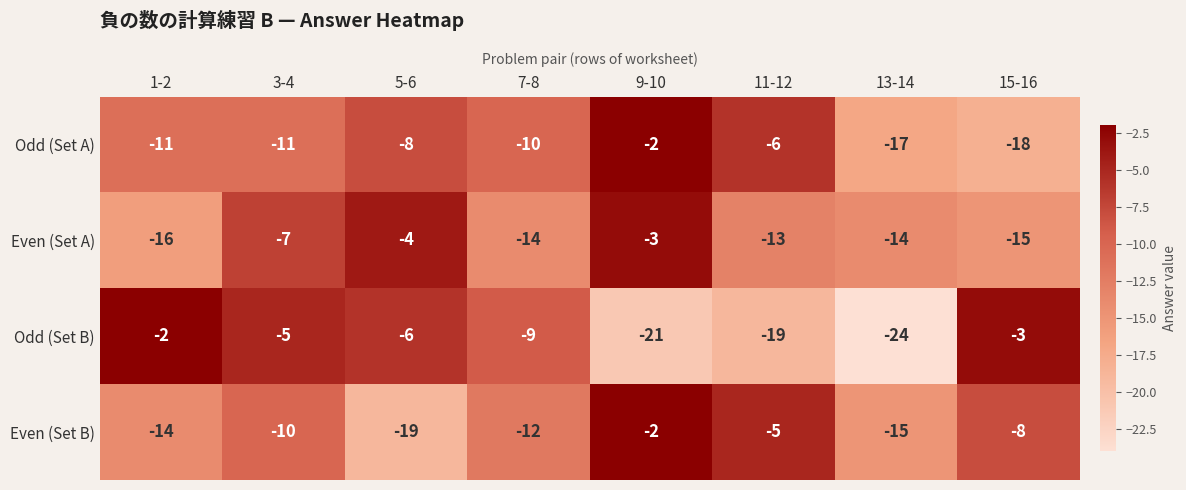

What is the spread (max minus min) of values at 5-6?

15